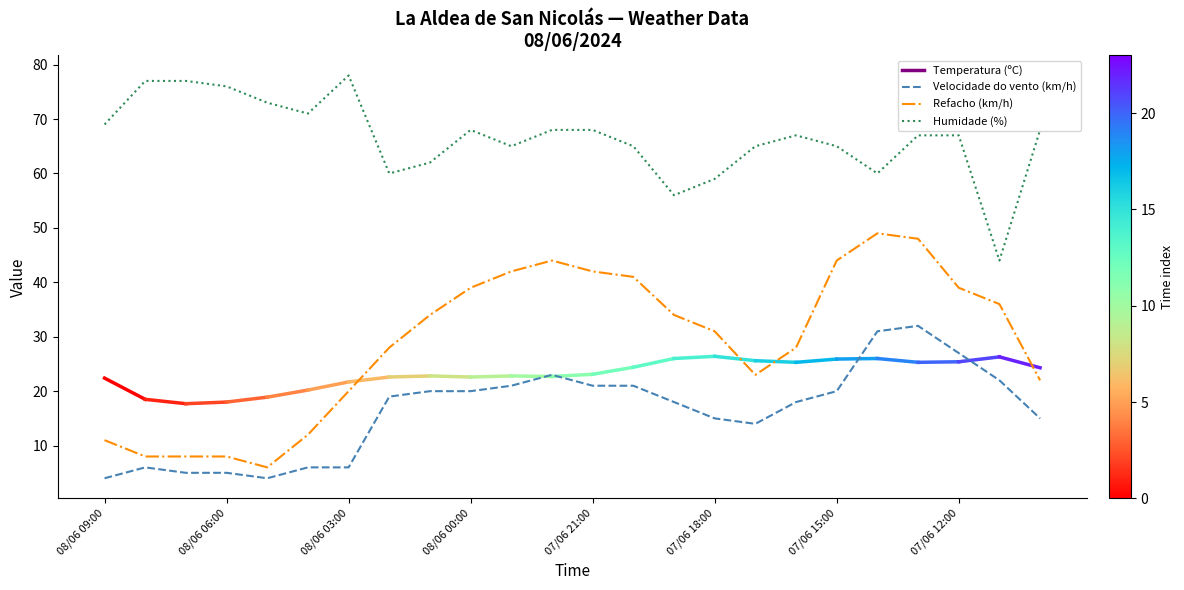

List the series in order of their peak value, lowest first.

Velocidade do vento (km/h), Refacho (km/h), Humidade (%)